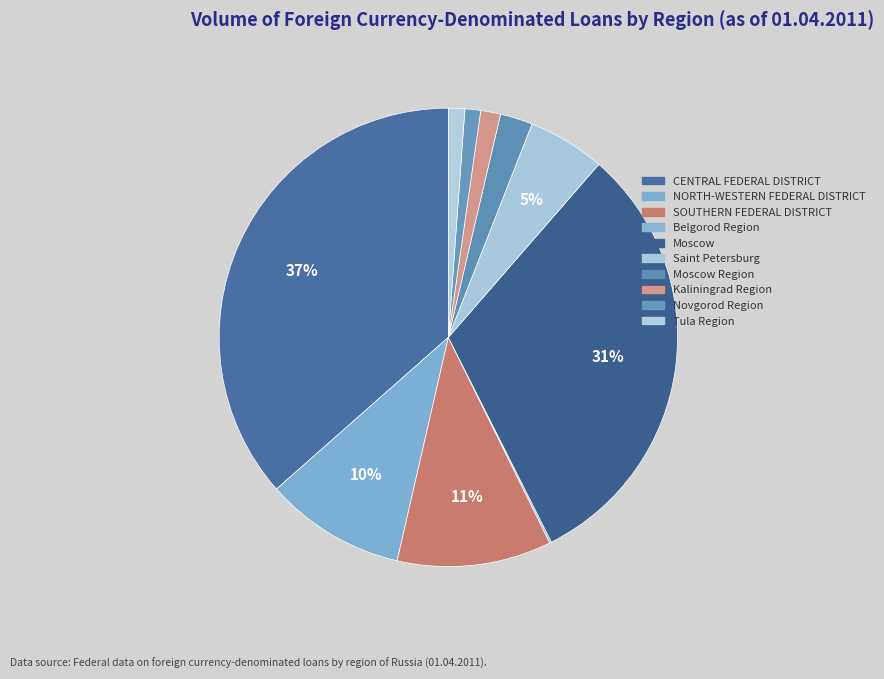

Rank the categories by value from lowest to highest.

Belgorod Region, Novgorod Region, Tula Region, Kaliningrad Region, Moscow Region, Saint Petersburg, NORTH-WESTERN FEDERAL DISTRICT, SOUTHERN FEDERAL DISTRICT, Moscow, CENTRAL FEDERAL DISTRICT